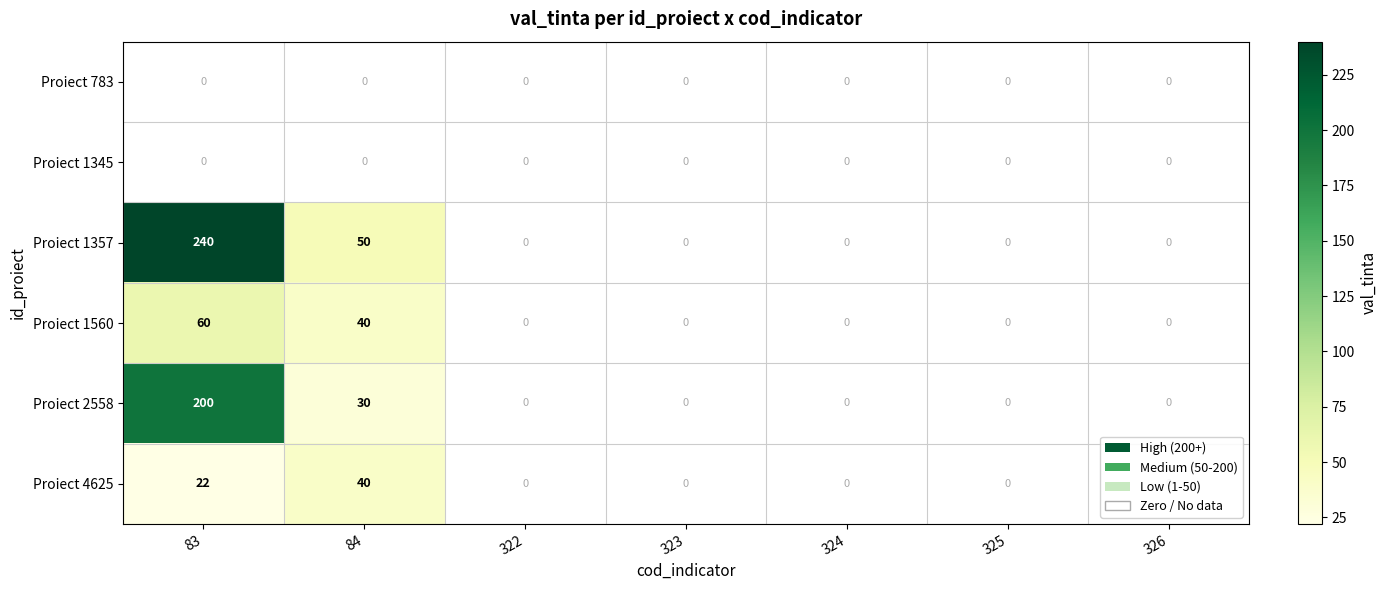

The Proiect 4625 series shows 58 at 84. True or false?

False